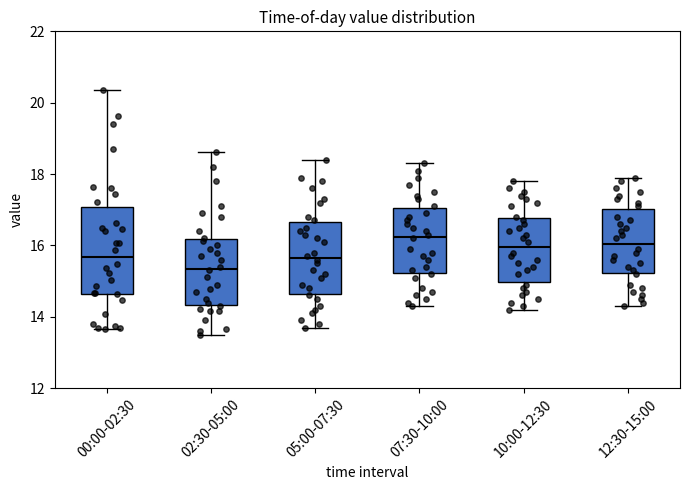

Reading left to right, transcribe this box plot: for each box, give where its median line is, the range the box spans, and where its two whiskers end, as read against the y-axis. The values are not printed on the chart, so give them approximately, as read against the axis.

00:00-02:30: median 15.6, box 14.6 to 17.0, whiskers 13.6 to 20.4
02:30-05:00: median 15.4, box 14.4 to 16.2, whiskers 13.6 to 18.6
05:00-07:30: median 15.6, box 14.6 to 16.6, whiskers 13.8 to 18.4
07:30-10:00: median 16.2, box 15.2 to 17.0, whiskers 14.4 to 18.4
10:00-12:30: median 16.0, box 15.0 to 16.8, whiskers 14.2 to 17.8
12:30-15:00: median 16.0, box 15.2 to 17.0, whiskers 14.4 to 18.0